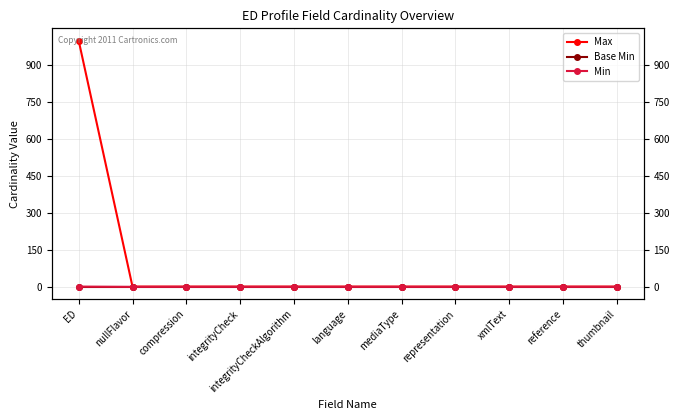

Is the value of Max at integrityCheck greater than the value of Base Min at xmlText?

Yes